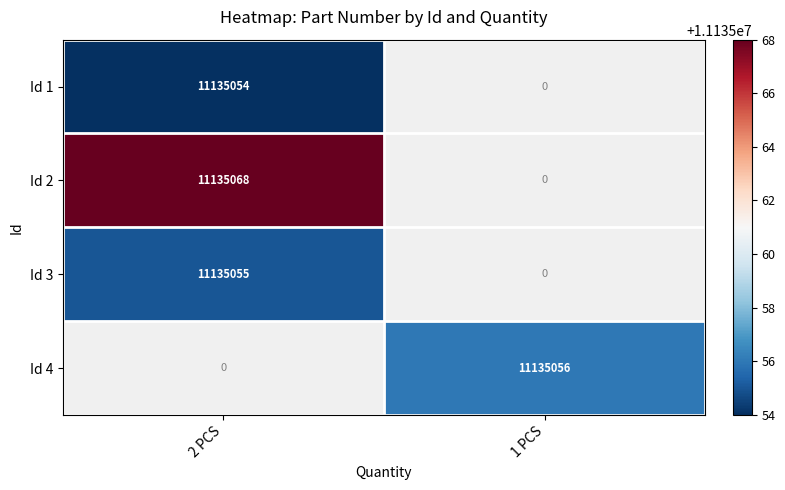

What is the maximum value shown in the chart?

11135068.0